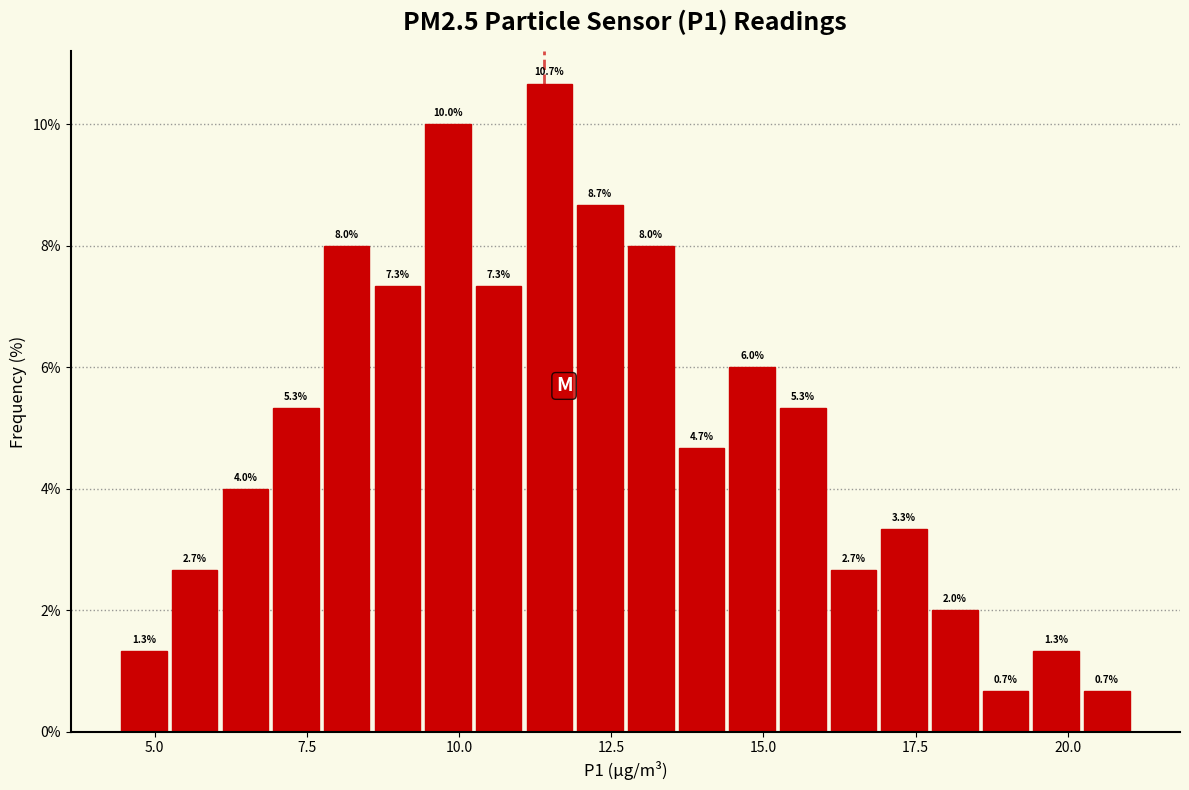

Read against the x-axis, roughly where is the centre of the tallest bar?

11.5